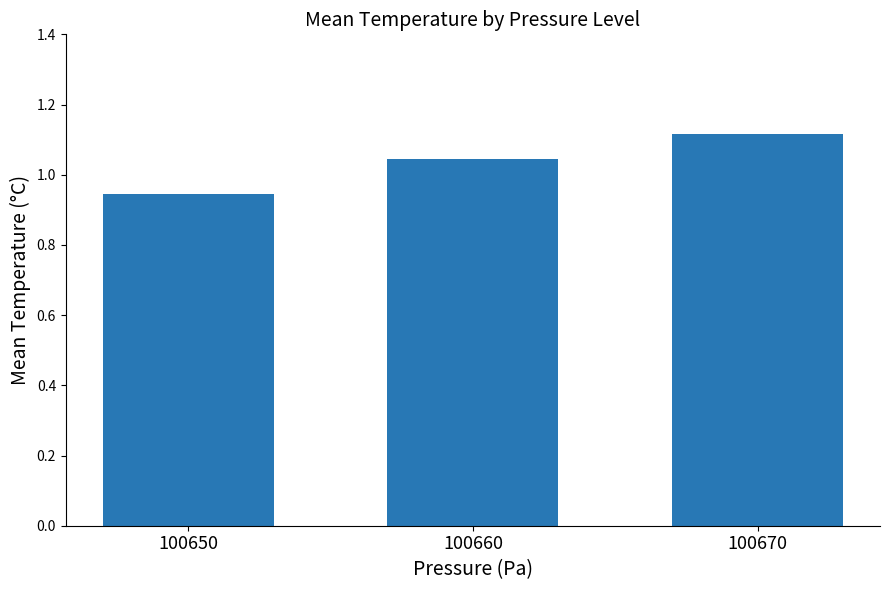

Which has a higher value, 100650 or 100660?

100660